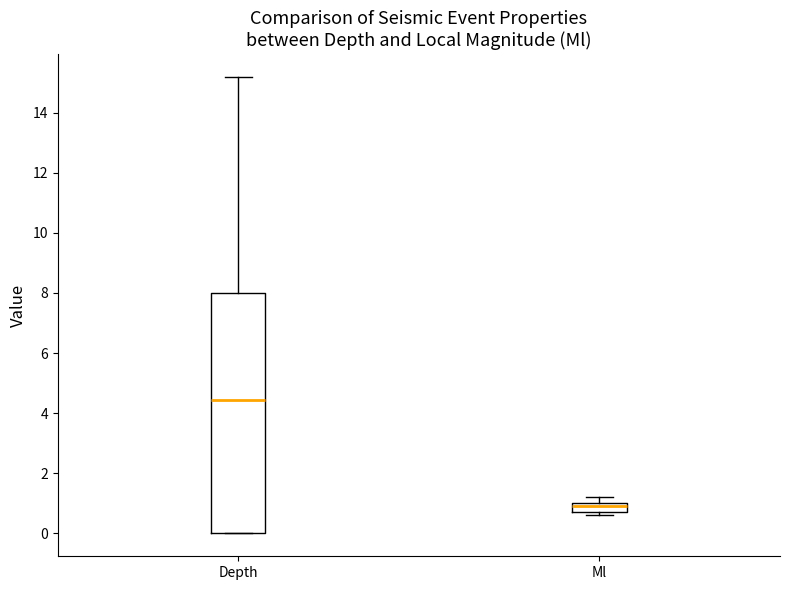

Which box has the lowest median line?

Ml